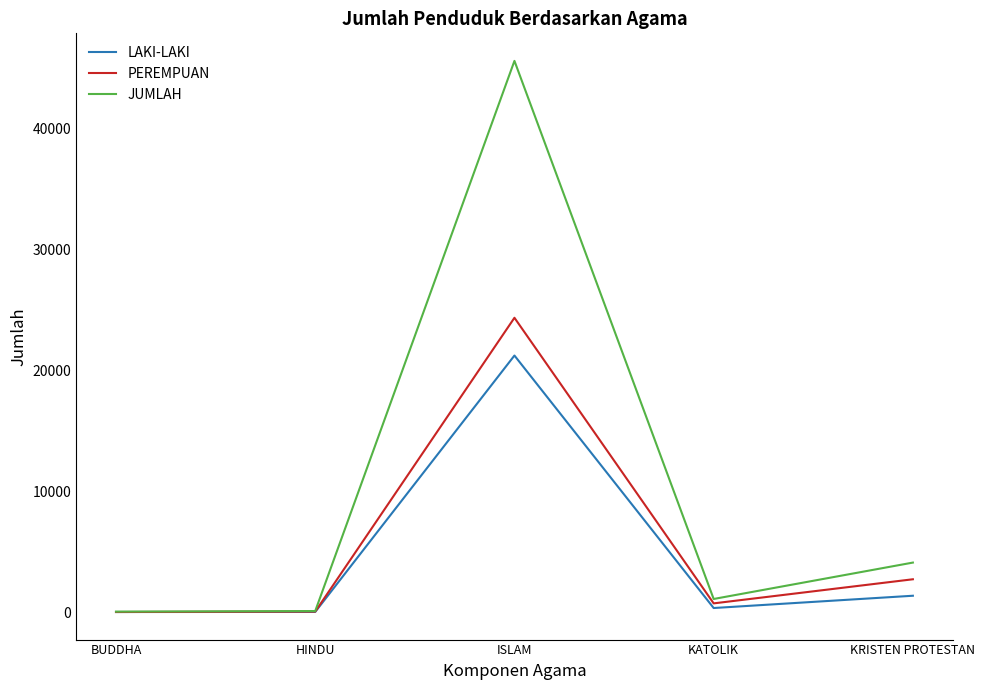

Is it true that JUMLAH equals 10345 at ISLAM?

False